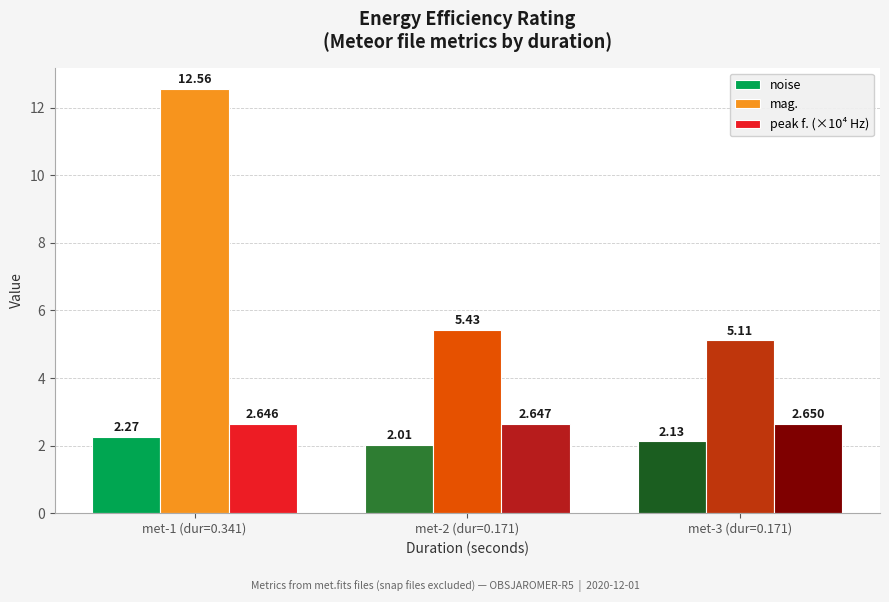

Count the number of data series in this chart.

3